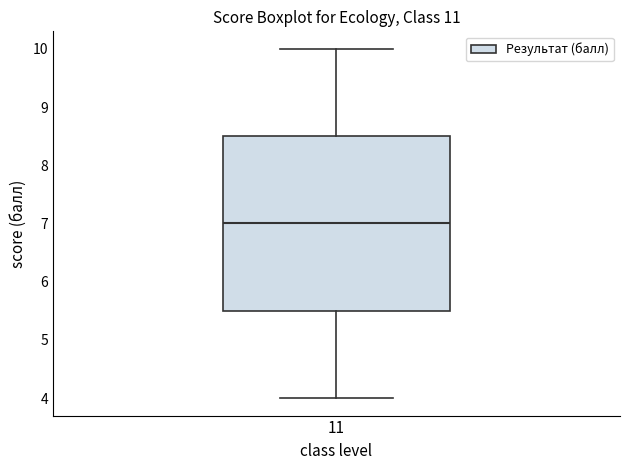

Where is the lower edge of the box at x = 11 on the y-axis? The values are not printed on the chart, so give them approximately, as read against the axis.

5.5